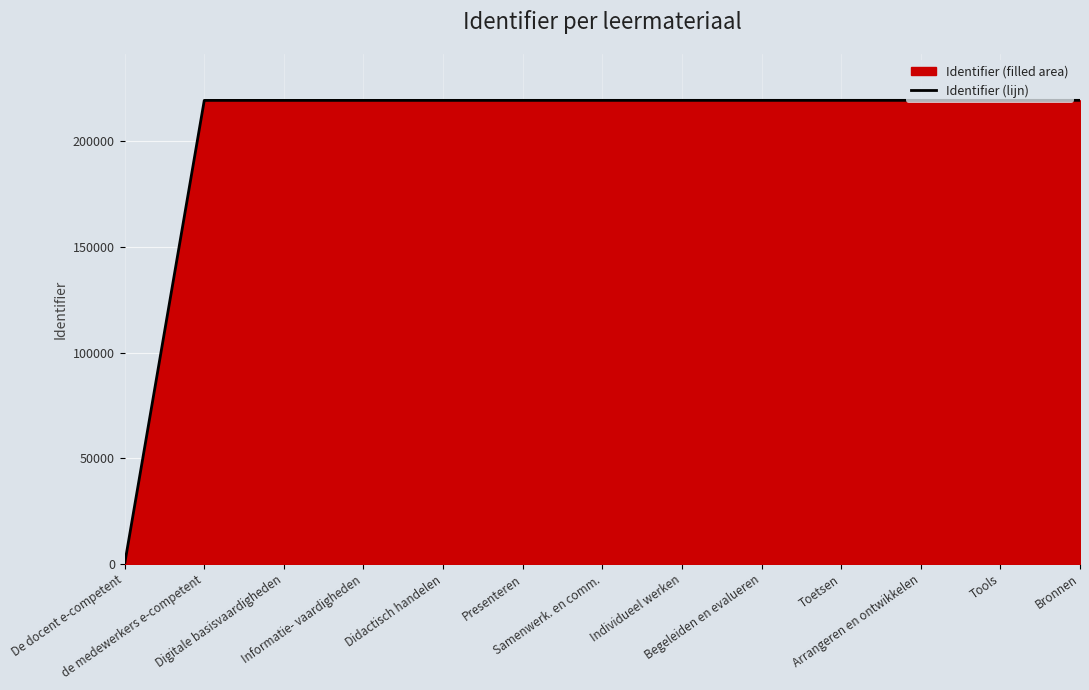

How many lines are shown in the chart?

1